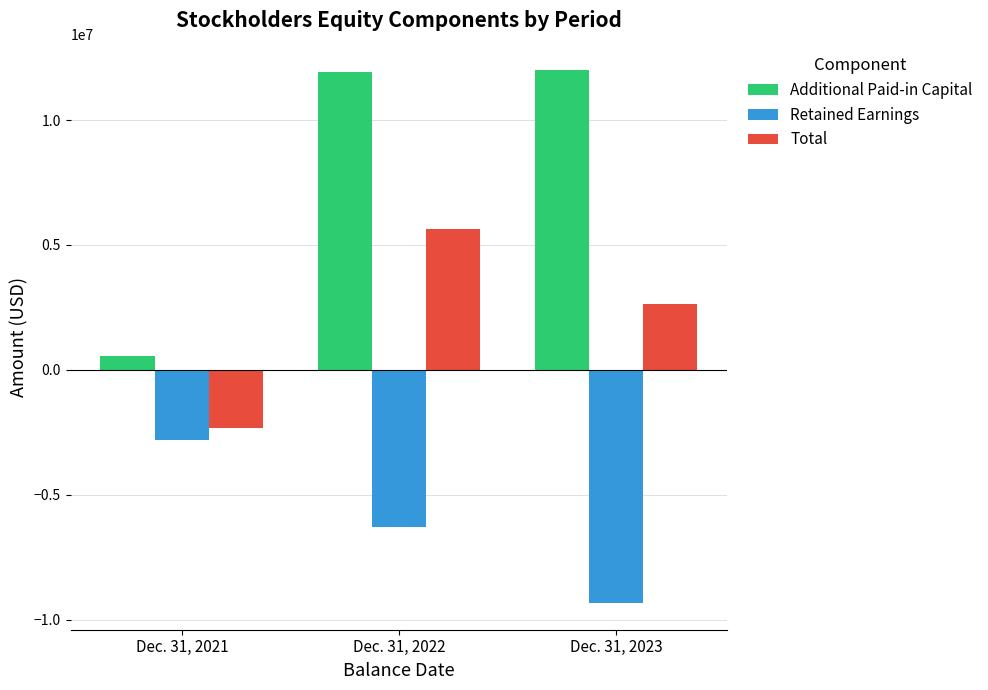

Is the value of Additional Paid-in Capital at Dec. 31, 2023 greater than the value of Total at Dec. 31, 2021?

Yes